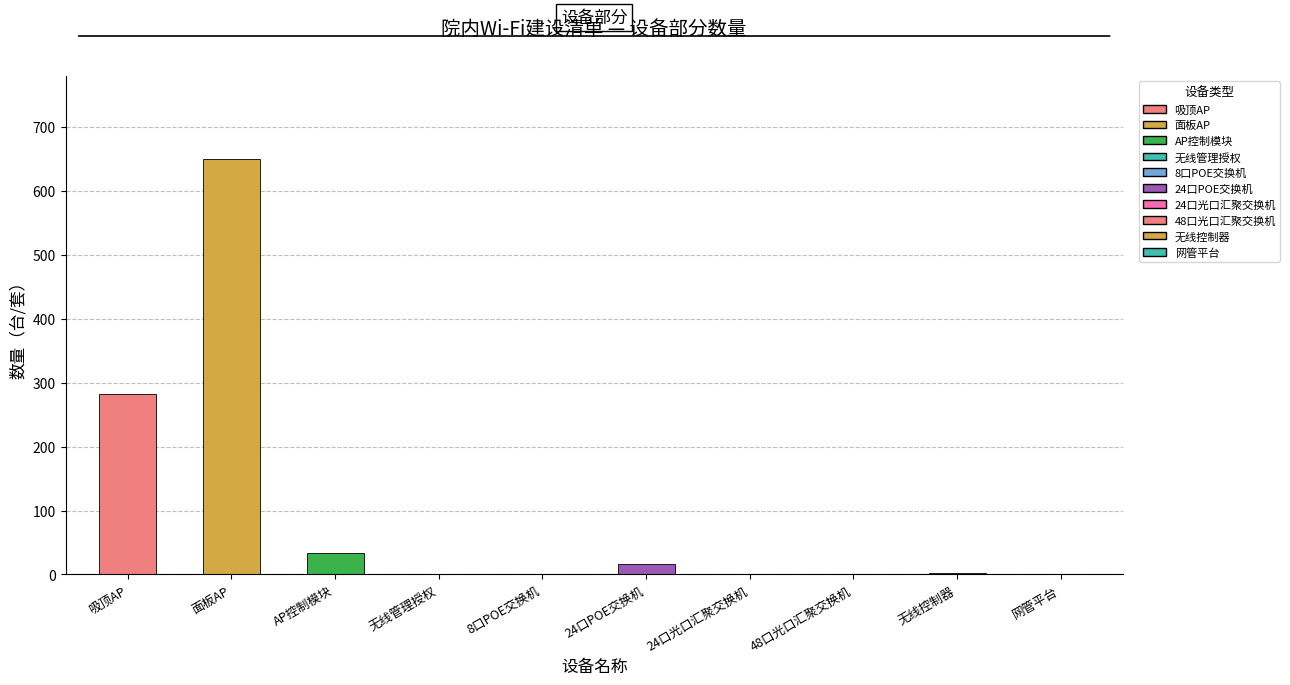

Where is the data nearest to the value 325?

吸顶AP